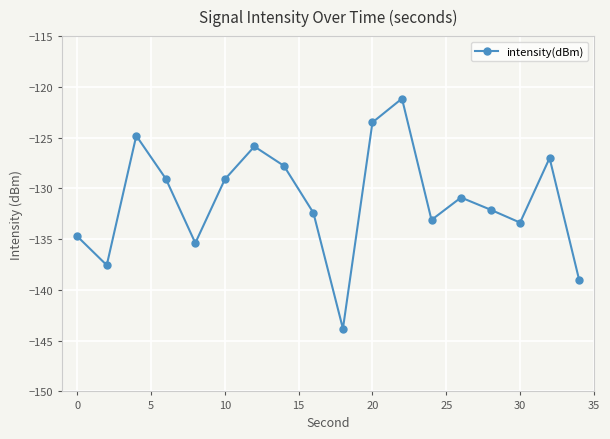

What is the value of the 11th point from the left?

-123.5